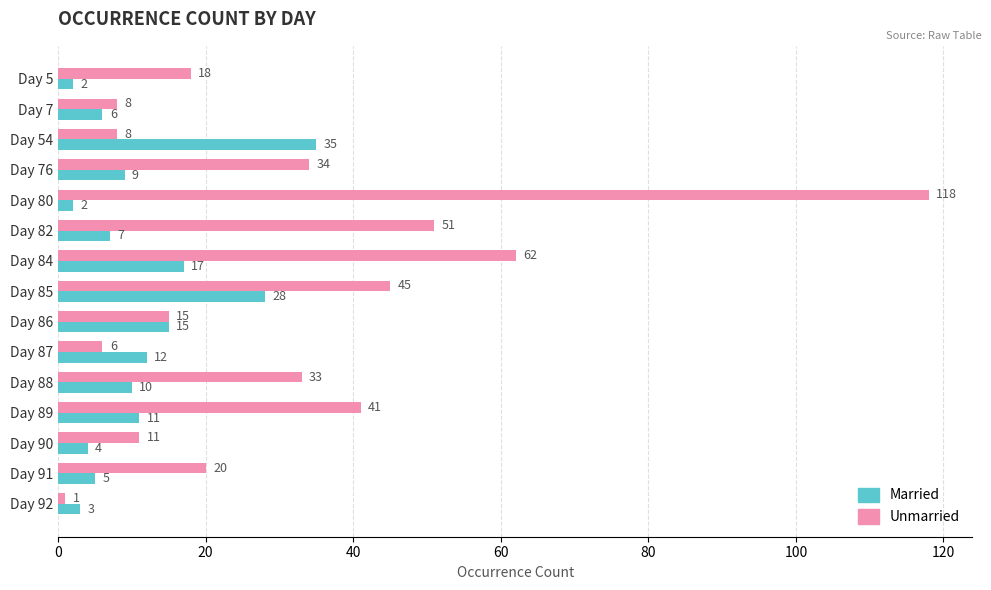

What is the total value across all series at Day 87?

18